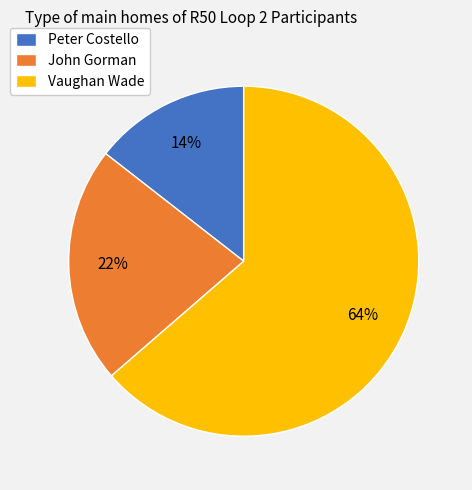

Which has a higher value, John Gorman or Peter Costello?

John Gorman